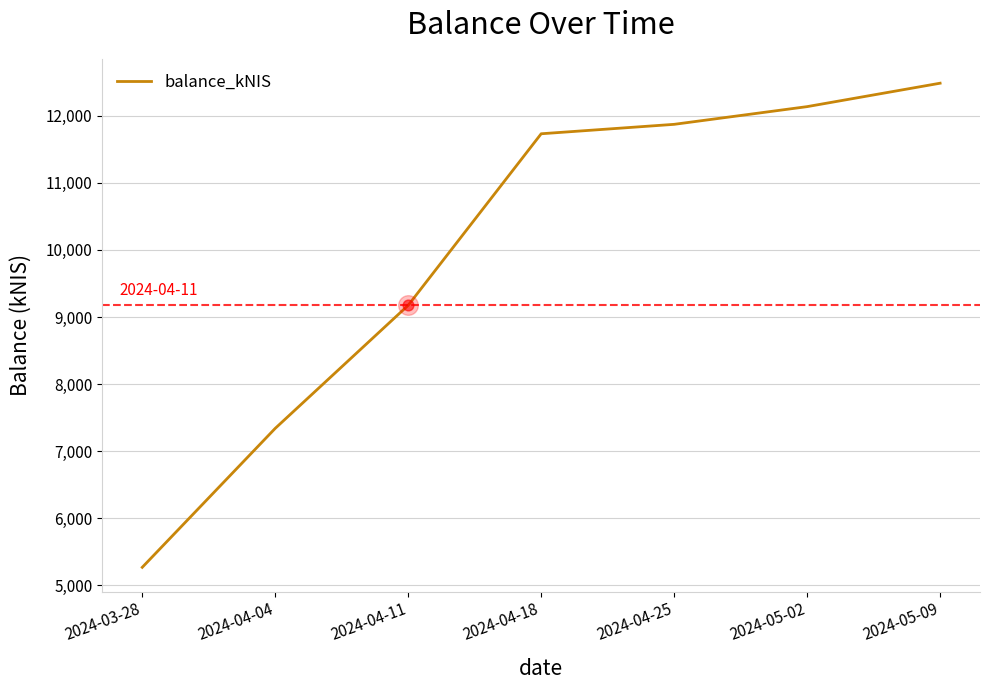

What is the change in value from 2024-04-11 to 2024-04-18?

+2556.4